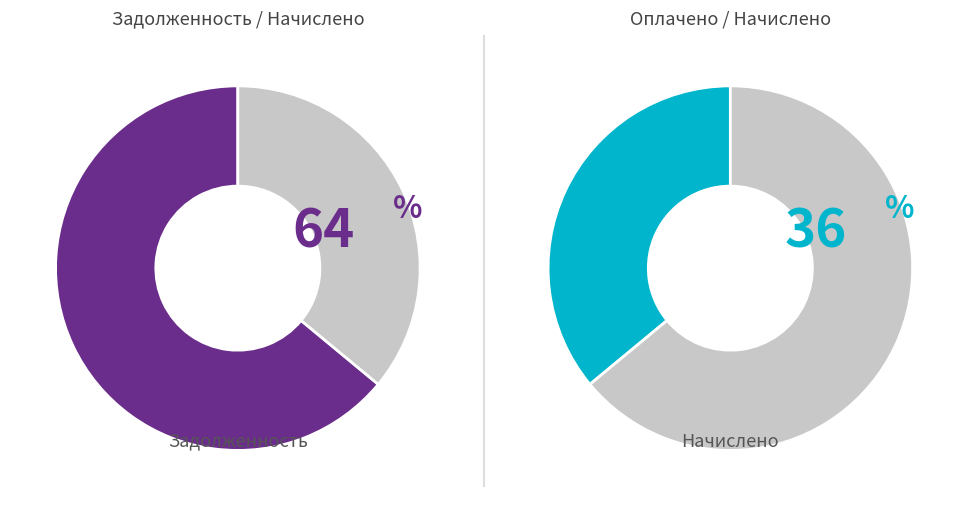

Which series has the widest spread of values?

задолженность (взнос)